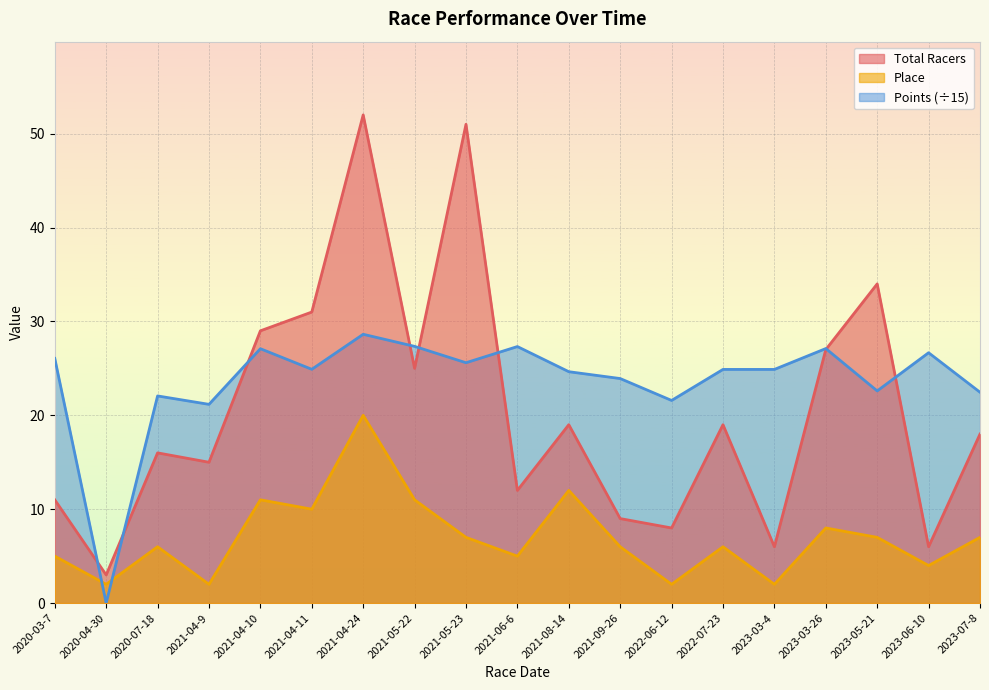

What is the average value of the Total Racers series?

20.6